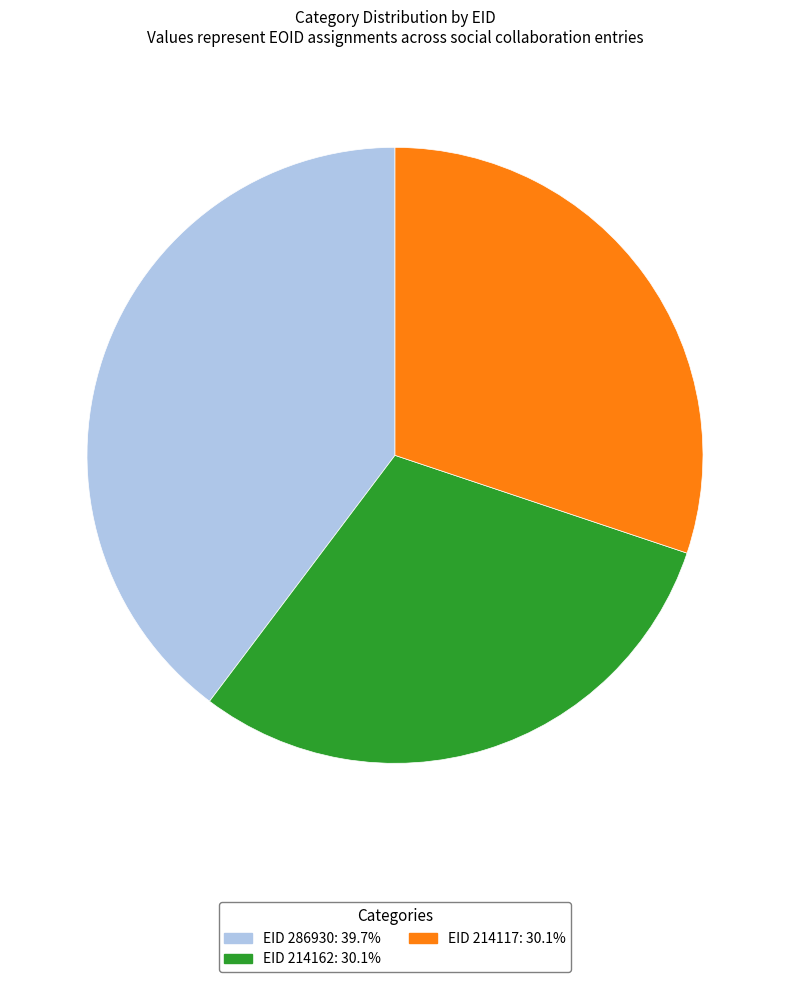

Does any single category account for the majority?

No